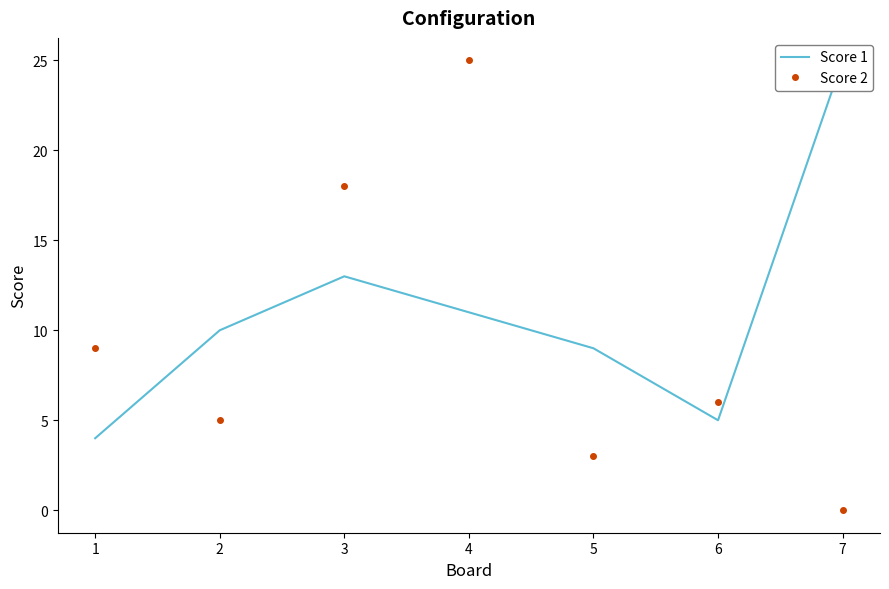

Is the value of Score 2 at 4 greater than the value of Score 1 at 1?

Yes